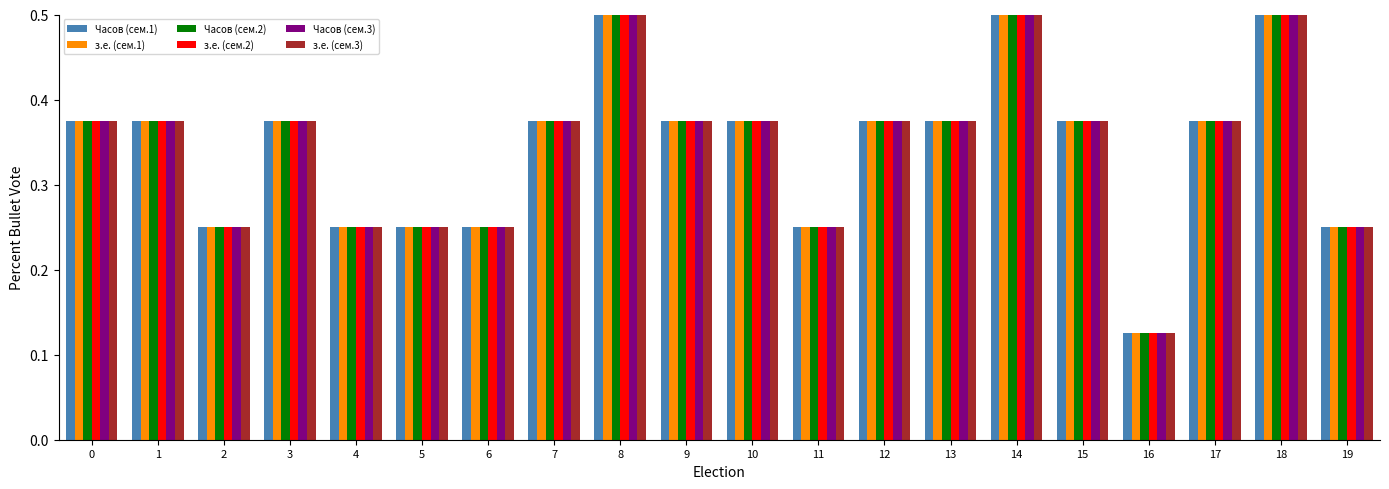

How many Часов (сем.3) values are between 0 and 1?

20